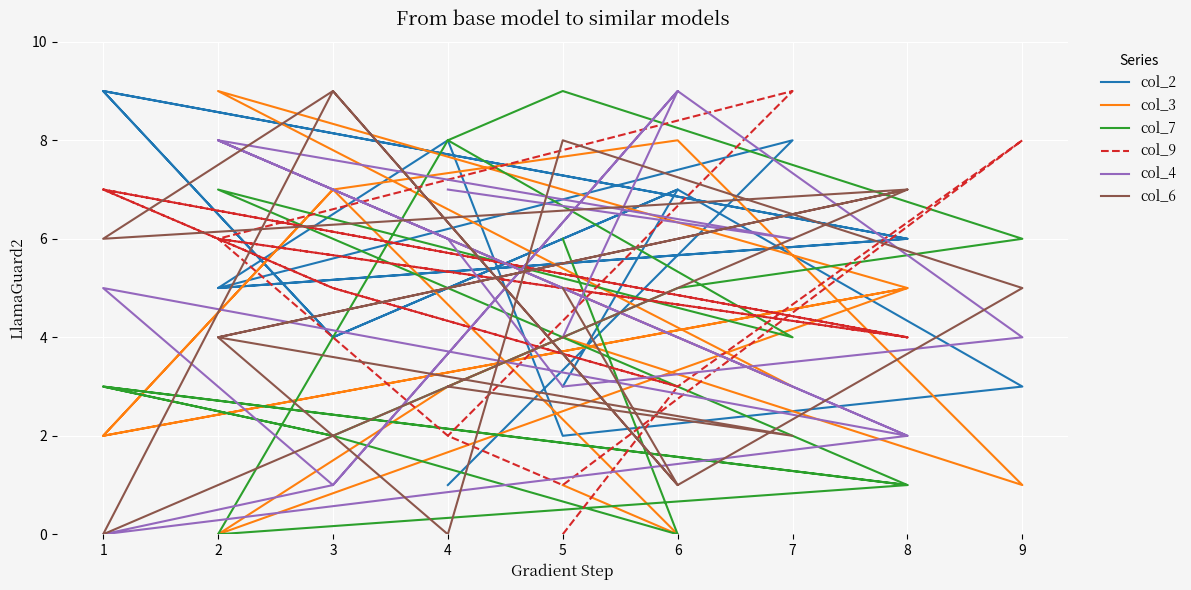

Where do col_4 and col_7 first cross each other?

5 and 6